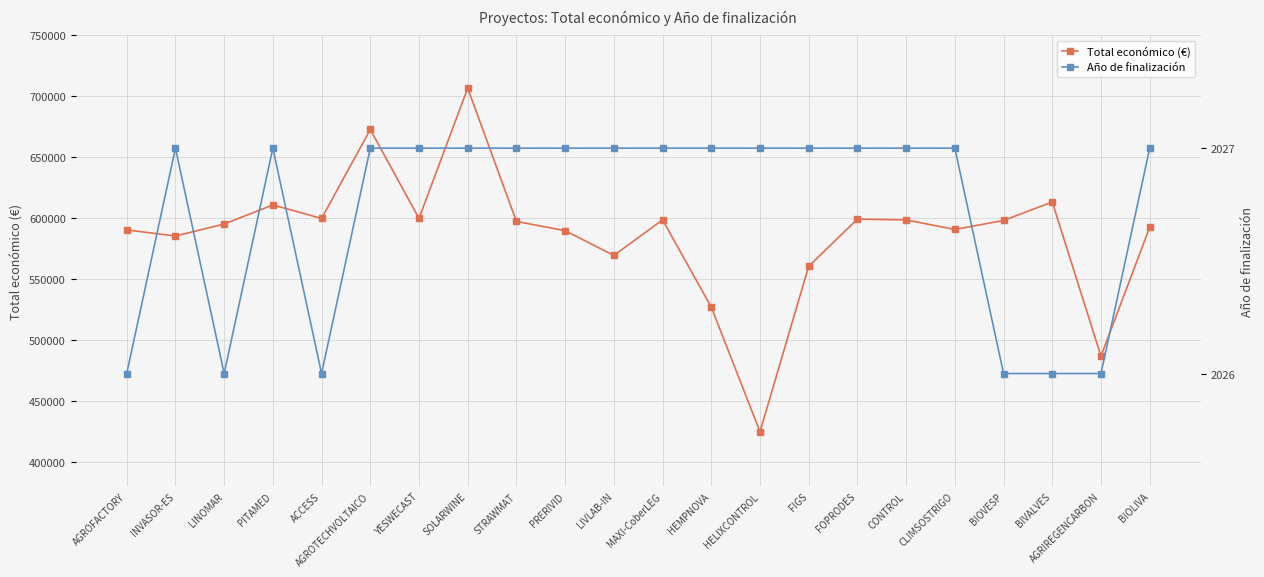

What are all the series names shown in the legend?

Total económico (€), Año de finalización